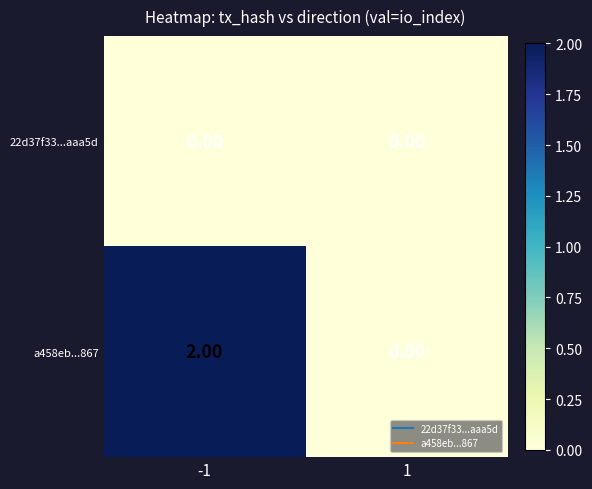

Rank the series by their average value, from lowest to highest.

22d37f33...aaa5d, a458eb...867